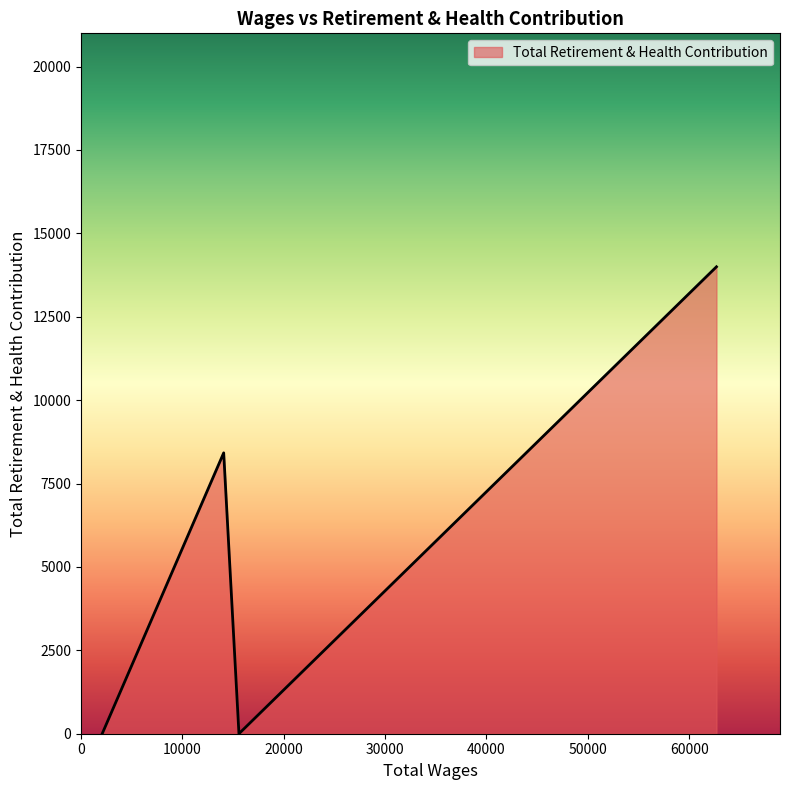

What is the greatest value displayed?

13998